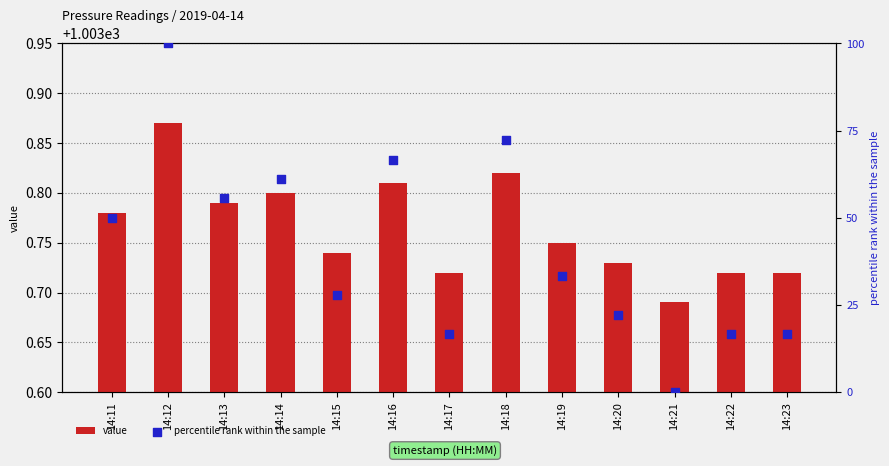

Which series contains the highest Y value?

percentile rank within the sample